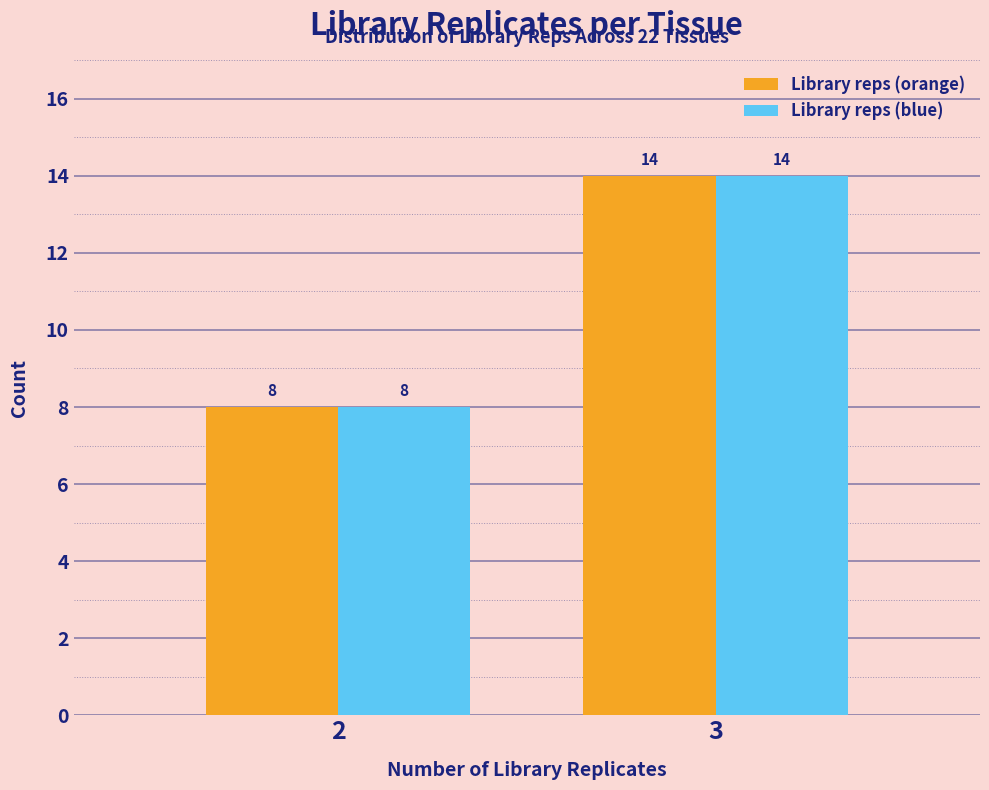

Reading left to right, transcribe all the data shown in this chart.

Library reps (orange): 8	14
Library reps (blue): 8	14